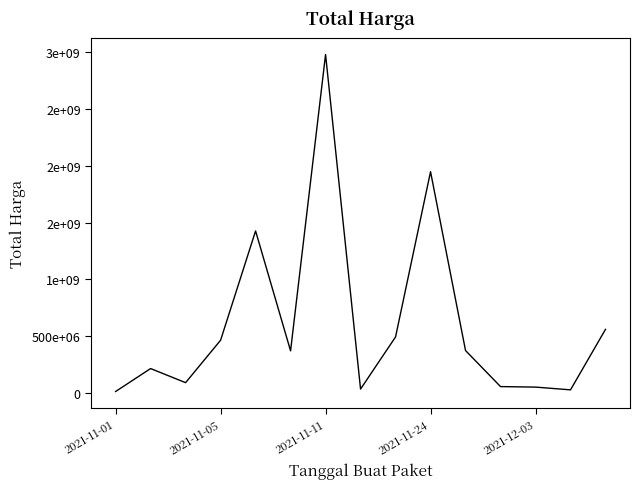

How many interior local peaks (higher than both neighbors) does the data have?

4